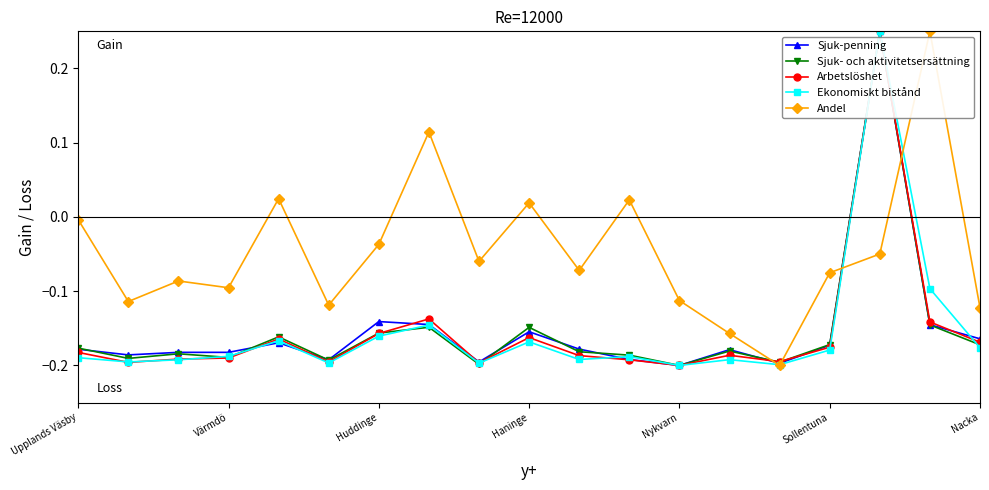

What is the sum of all Sjuk- och aktivitetsersättning values?

-2.9